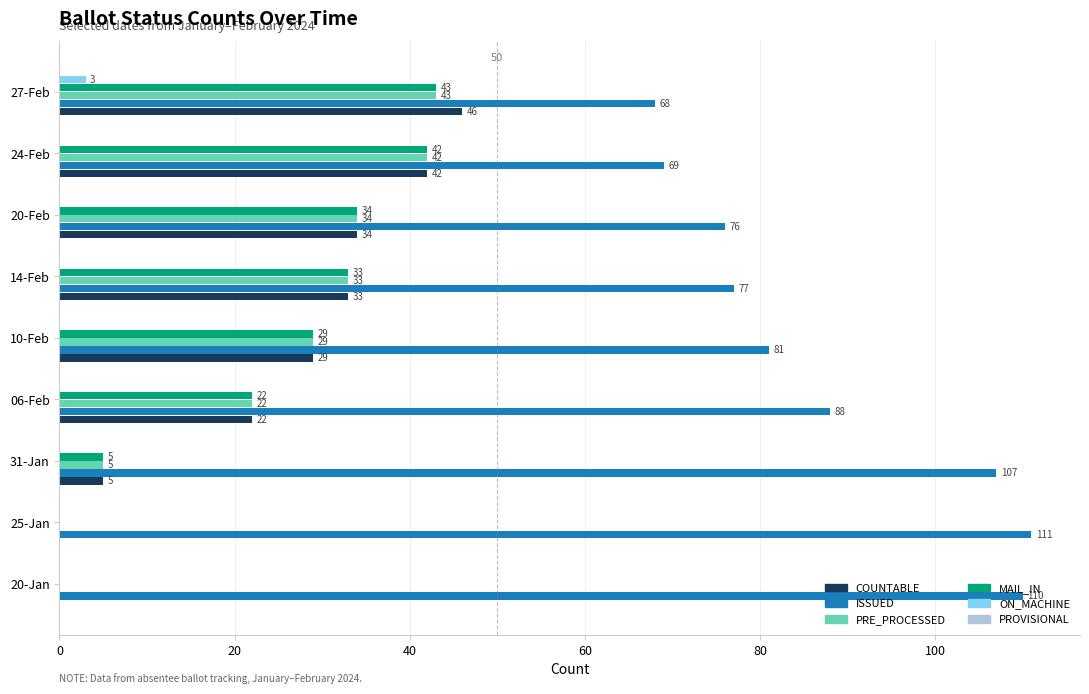

What is the highest value of the ON_MACHINE series?

3